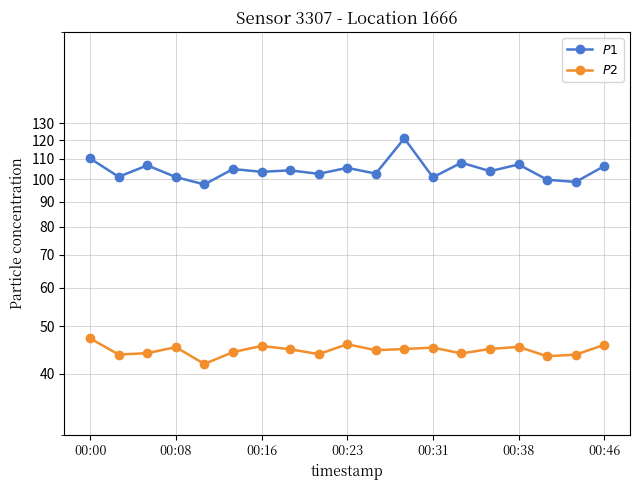

Which series changed the most between 8 and 10?

$P2$